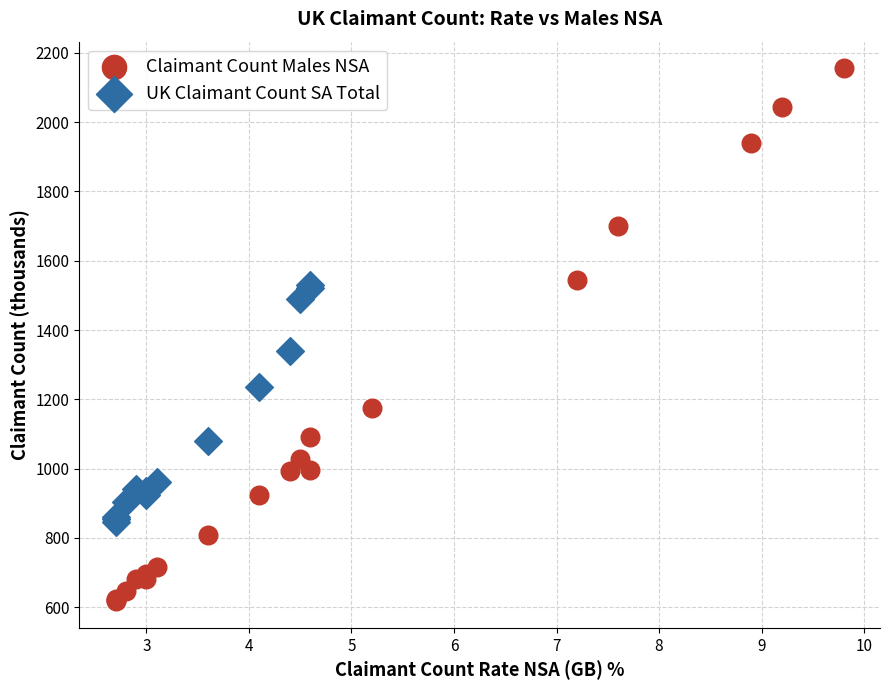

Which series contains the highest Y value?

Claimant Count Males NSA